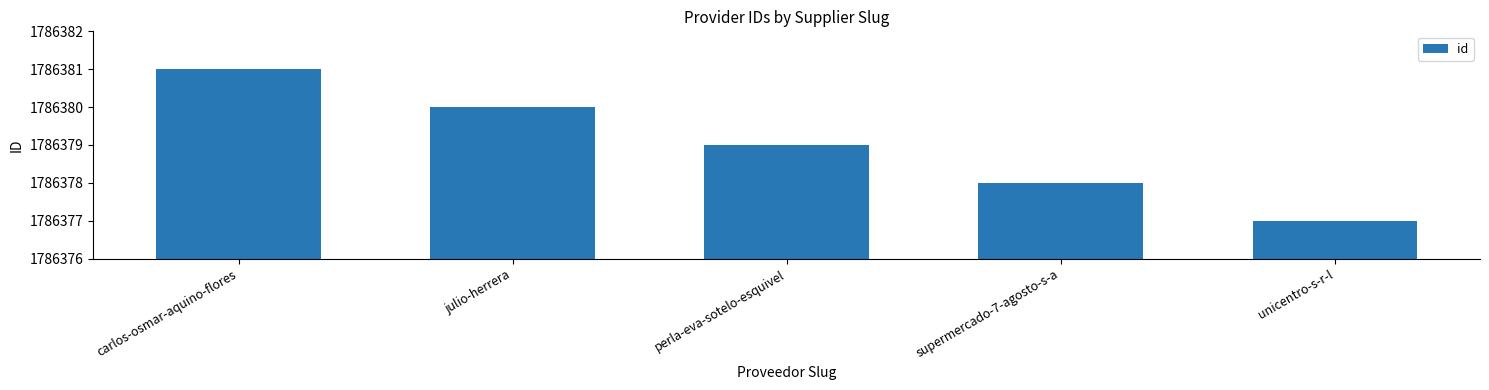

Which has a higher value, perla-eva-sotelo-esquivel or supermercado-7-agosto-s-a?

perla-eva-sotelo-esquivel